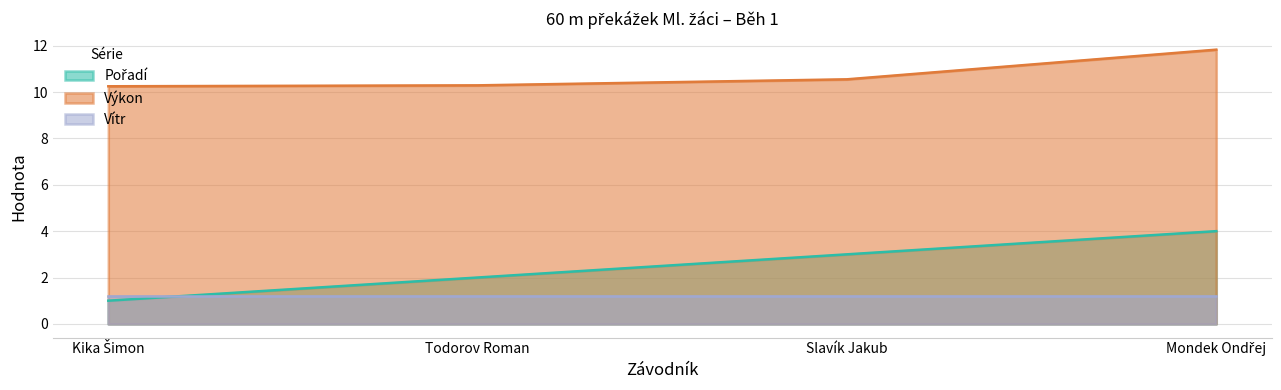

What is the sum of all Výkon values?

42.9